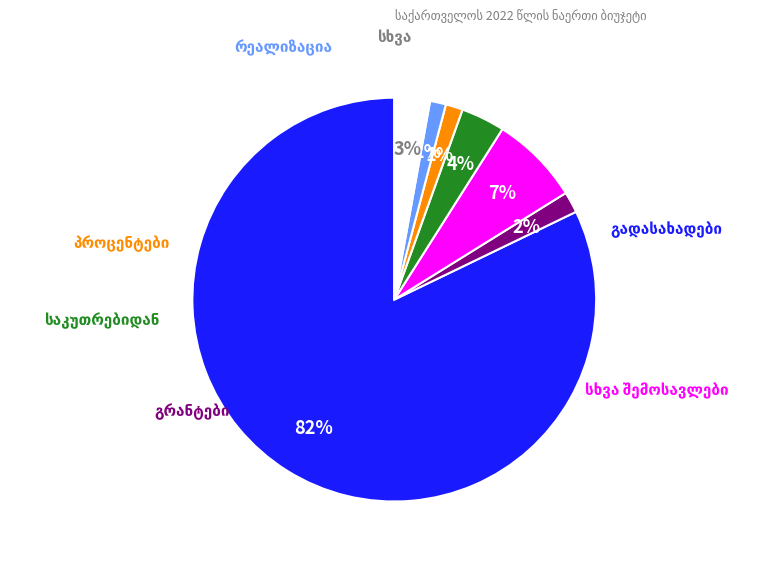

Is there a majority slice in this chart?

Yes